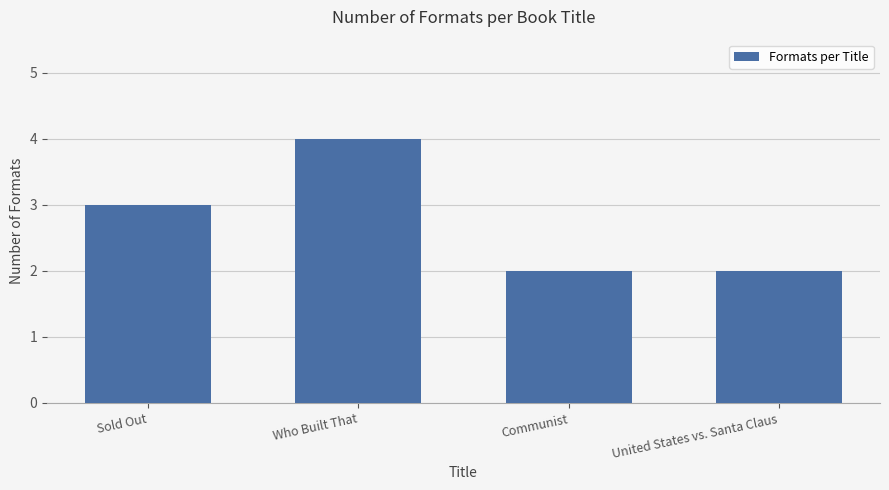

What is the average value?

3